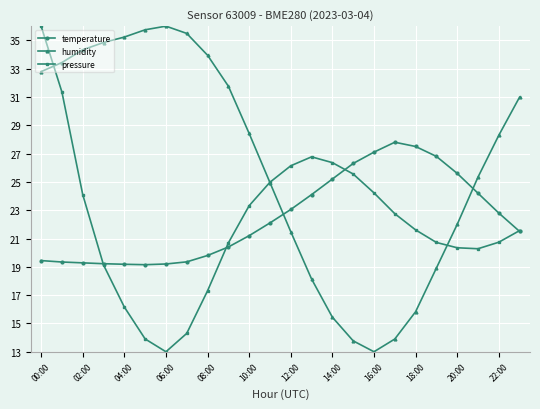

True or false: pressure and temperature intersect in this chart.

True